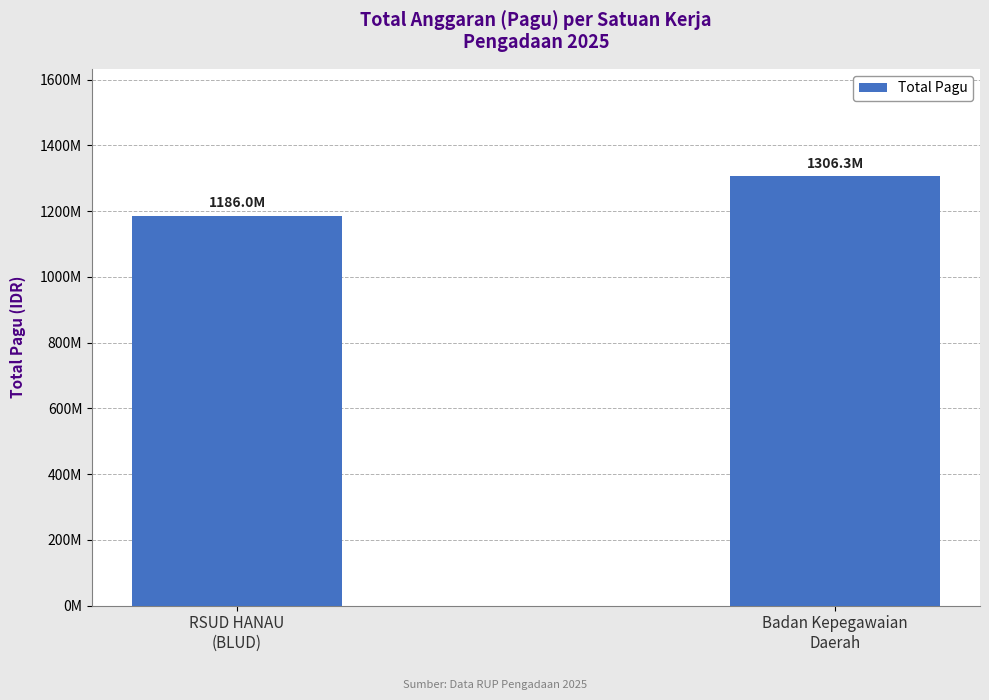

Reading right to left, list all the values displayed in this chart.

Badan Kepegawaian
Daerah=1306328408	RSUD HANAU
(BLUD)=1186000000